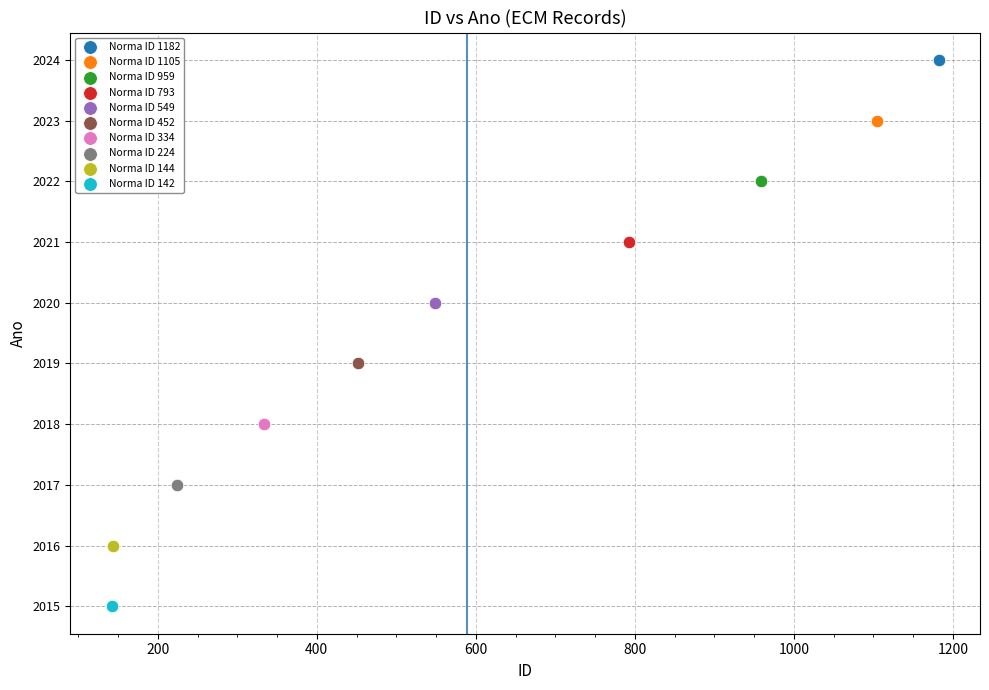

Which series contains the lowest Y value?

Norma ID 142